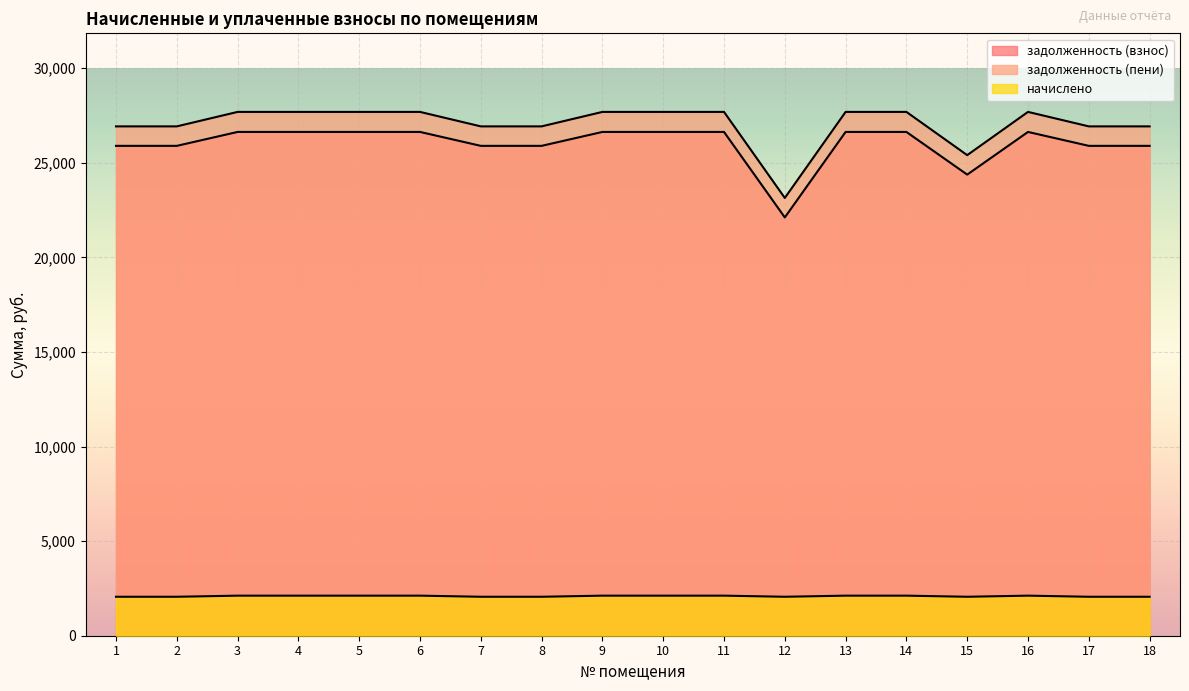

True or false: начислено and задолженность (взнос) intersect in this chart.

False